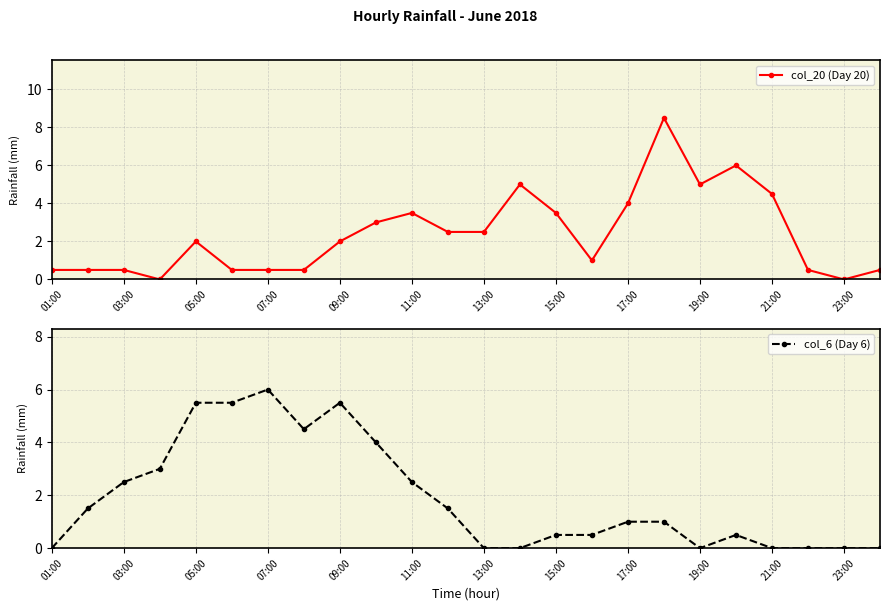

Reading left to right, list all the values displayed in this chart.

col_20 (Day 20): 0.5	0.5	0.5	0.0	2.0	0.5	0.5	0.5	2.0	3.0	3.5	2.5	2.5	5.0	3.5	1.0	4.0	8.5	5.0	6.0	4.5	0.5	0.0	0.5
col_6 (Day 6): 0.0	1.5	2.5	3.0	5.5	5.5	6.0	4.5	5.5	4.0	2.5	1.5	0.0	0.0	0.5	0.5	1.0	1.0	0.0	0.5	0.0	0.0	0.0	0.0